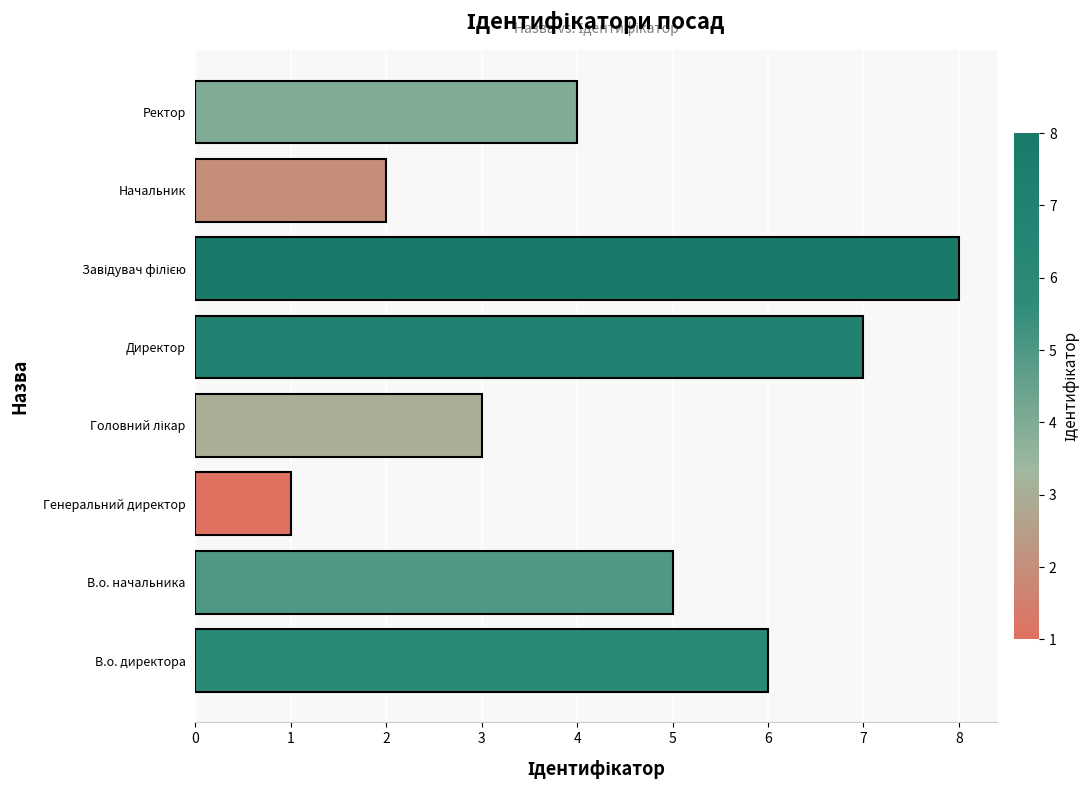

What is the difference between the maximum and minimum values?

7